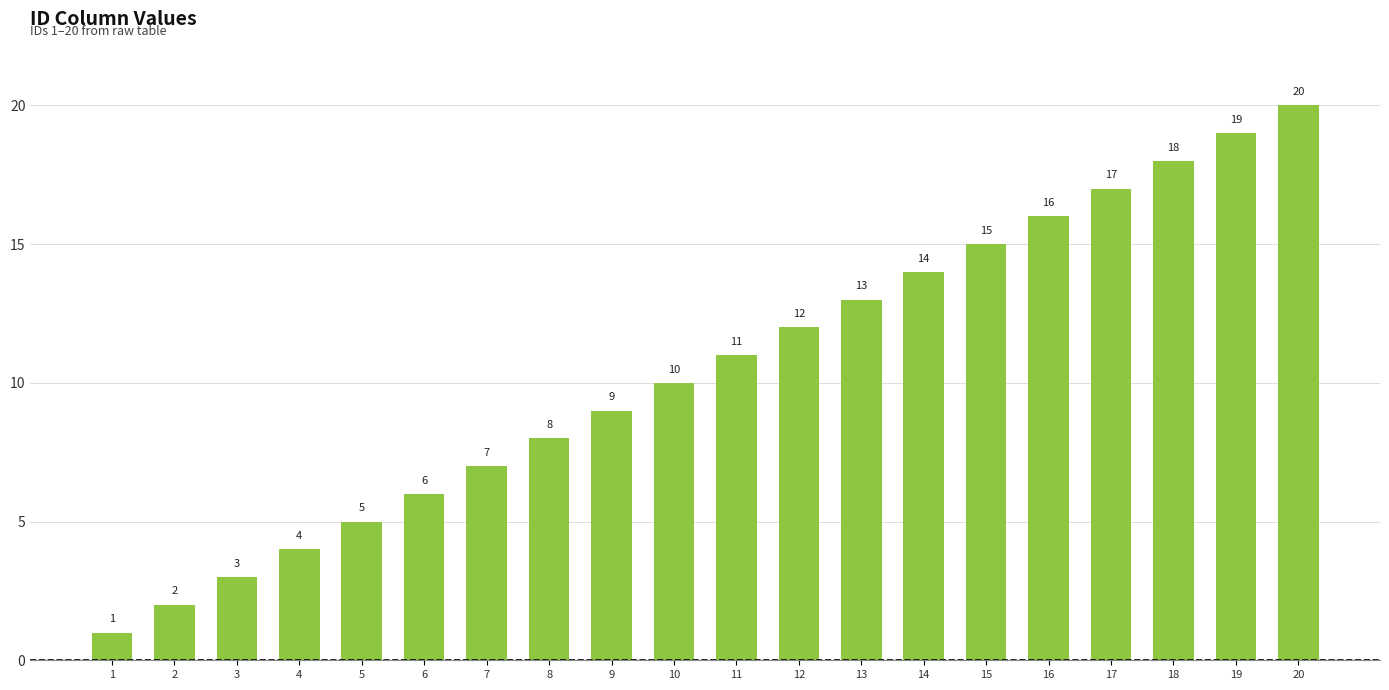

List the labels in order of value, largest first.

20, 19, 18, 17, 16, 15, 14, 13, 12, 11, 10, 9, 8, 7, 6, 5, 4, 3, 2, 1